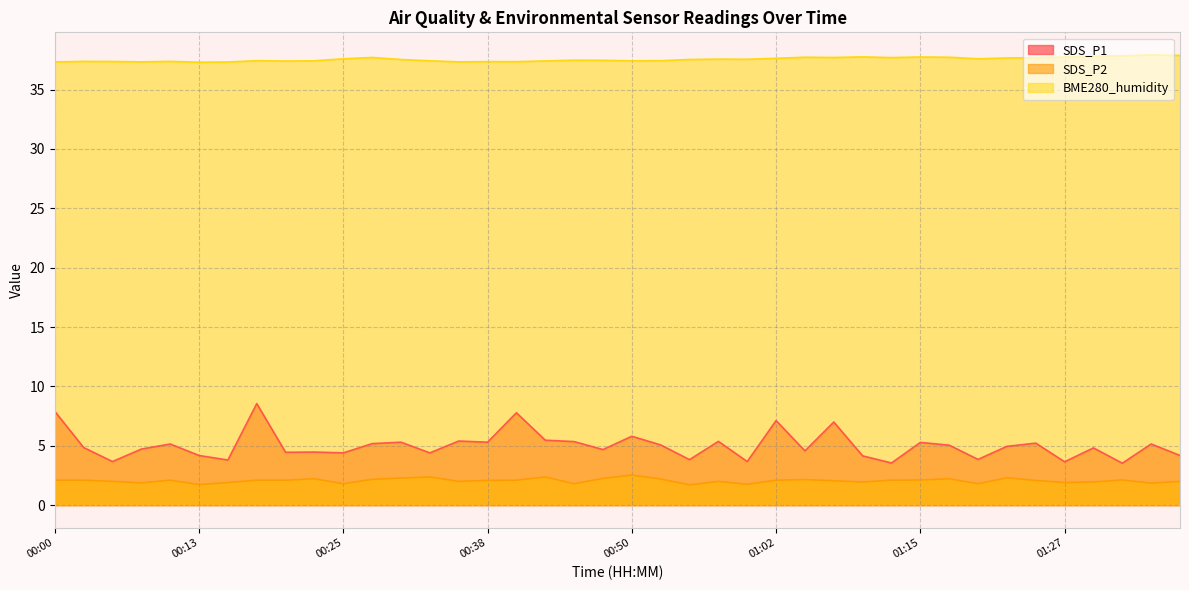

What is the value of the BME280_humidity point at the 9th from the left?

37.4